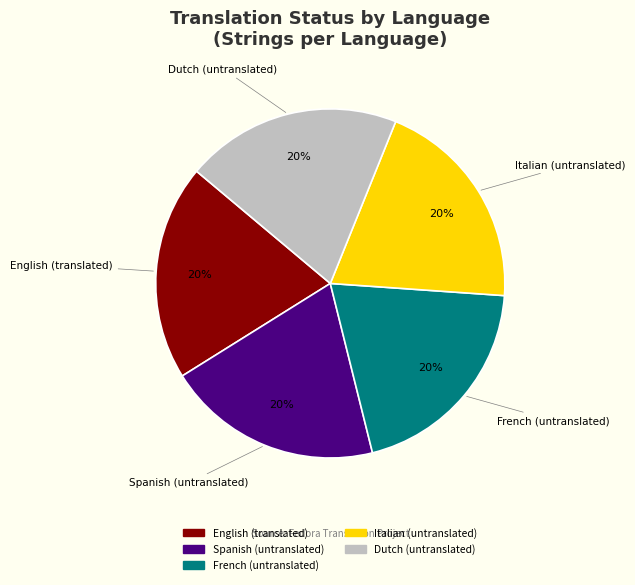

What is the ratio of the value at Spanish to the value at Italian?

1.0